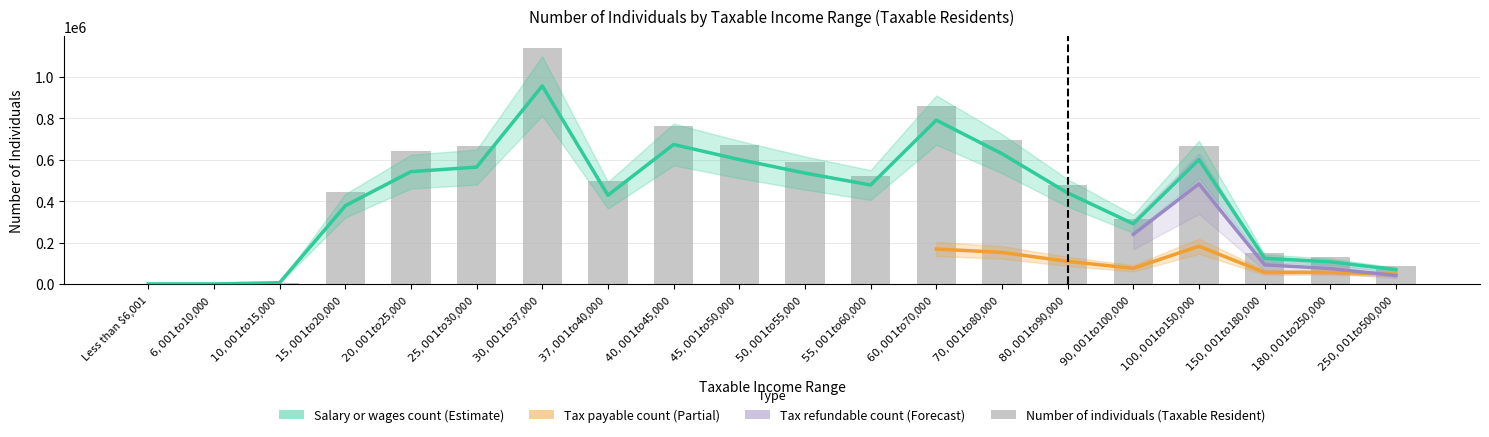

Between $60,001 to $70,000 and $15,001 to $20,000, which is larger?

$60,001 to $70,000